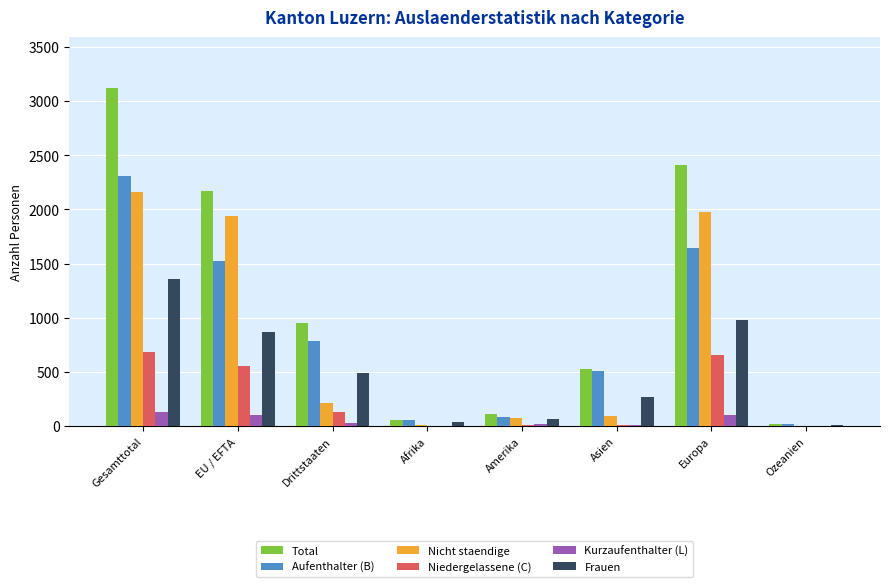

What is the total value across all series at Gesamttotal?

9763